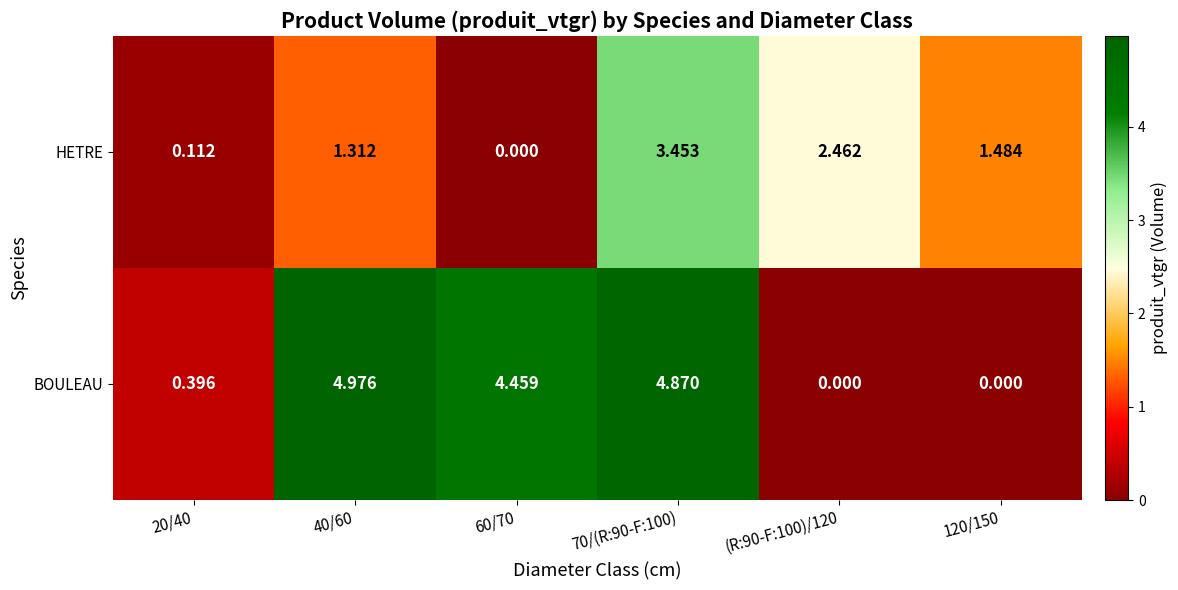

Which series has the largest range (max minus min)?

BOULEAU